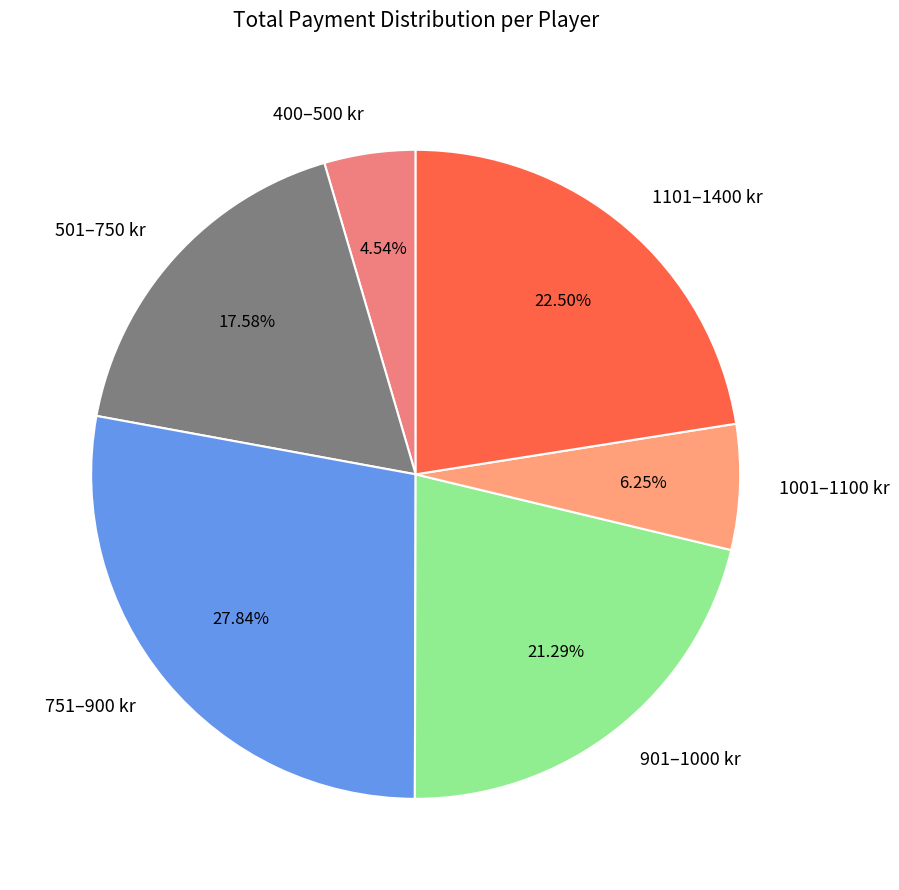

How many slices are in this pie chart?

6